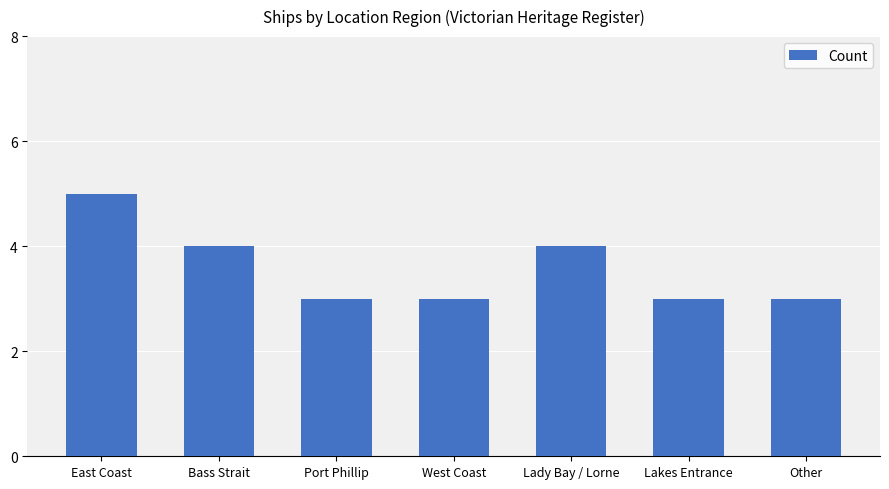

Are the bars grouped side by side (vs. stacked)?

No